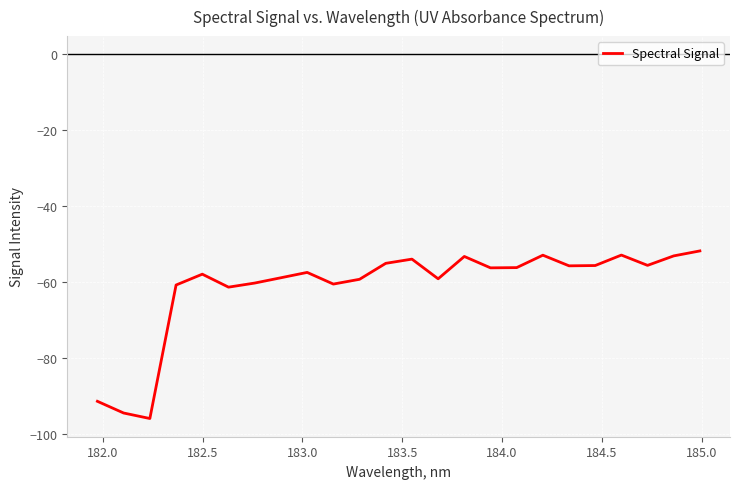

What is the minimum value shown in the chart?

-95.9